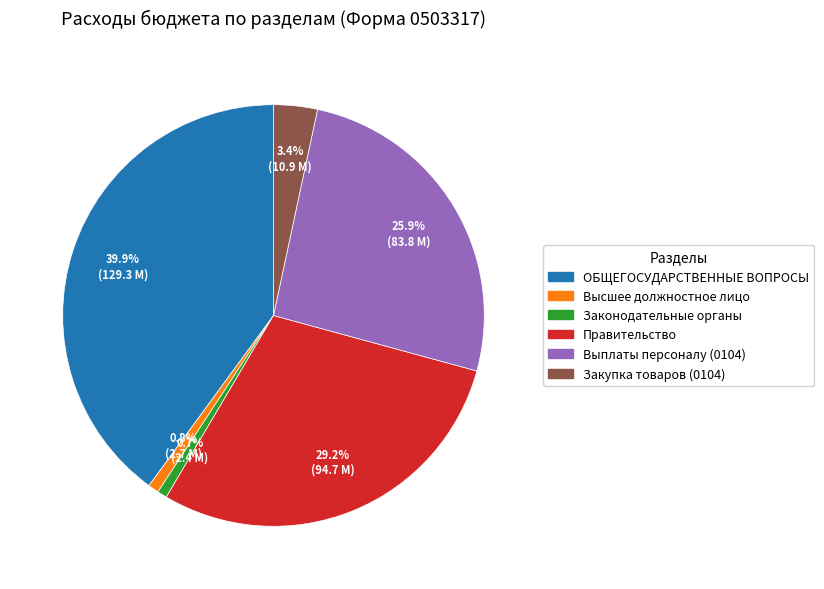

Does any single category account for the majority?

No